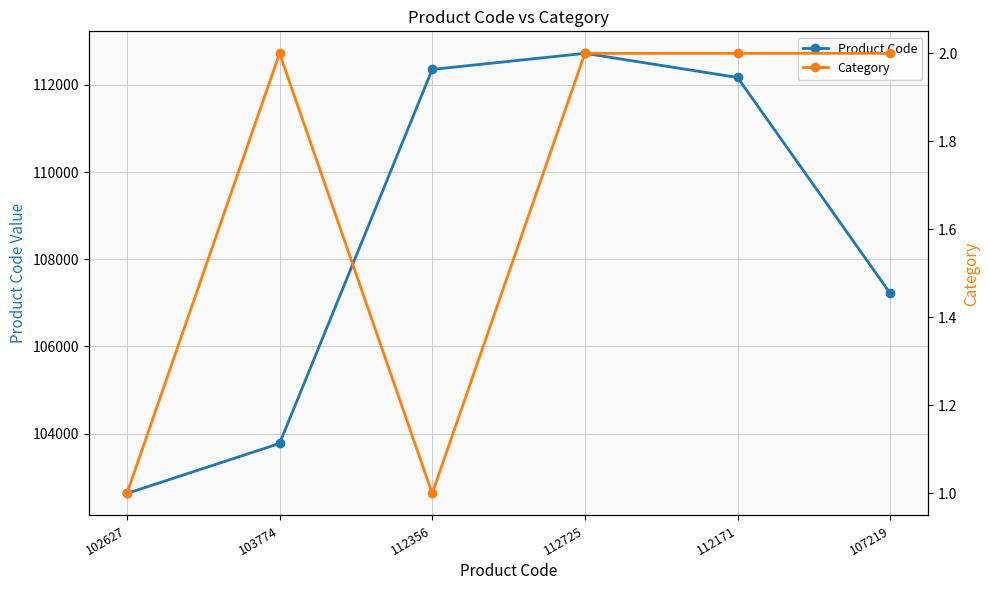

How many lines are shown in the chart?

2